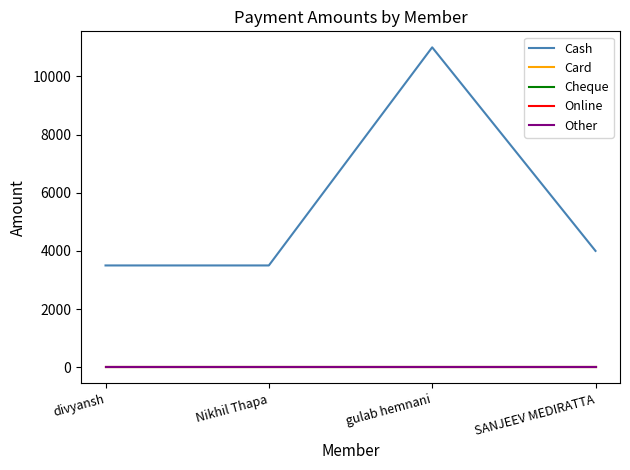

At how many categories does at least one series exceed 10064?

1